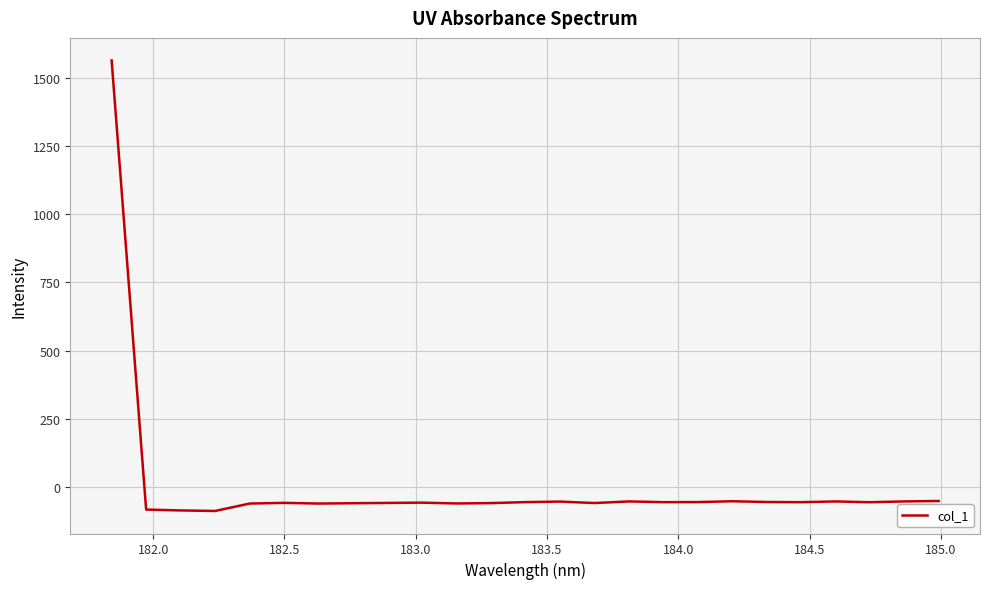

Count the number of values greater than -57.

8